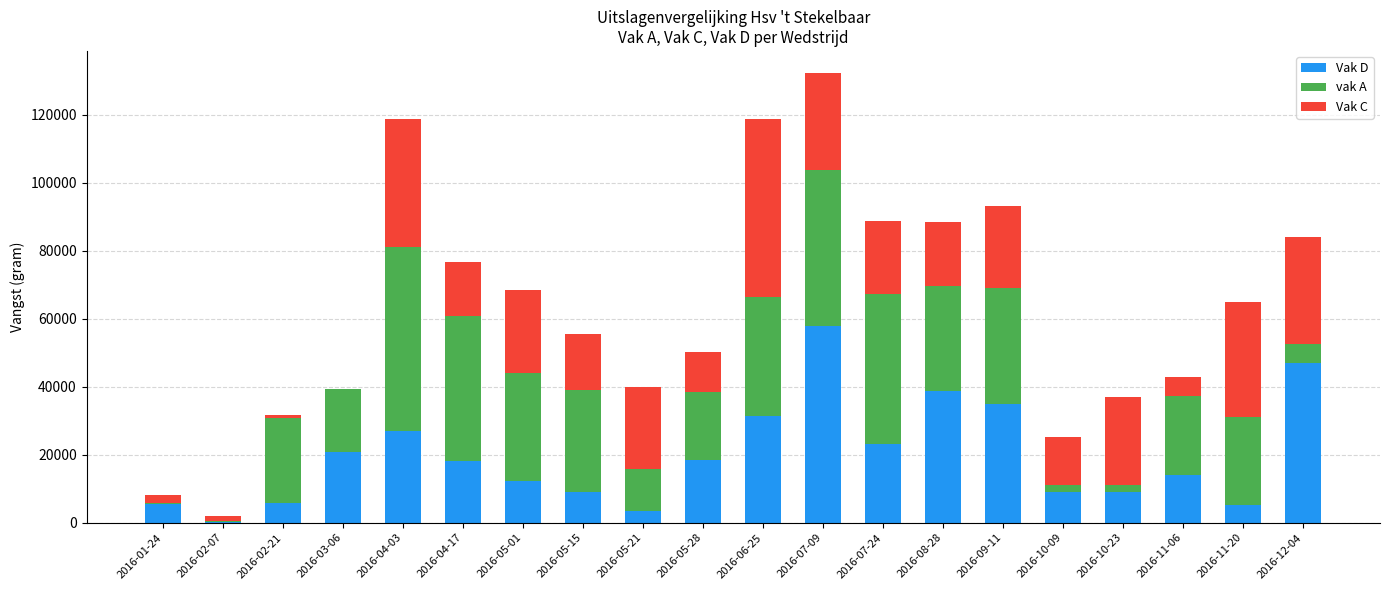

How many data points does each series have?

20